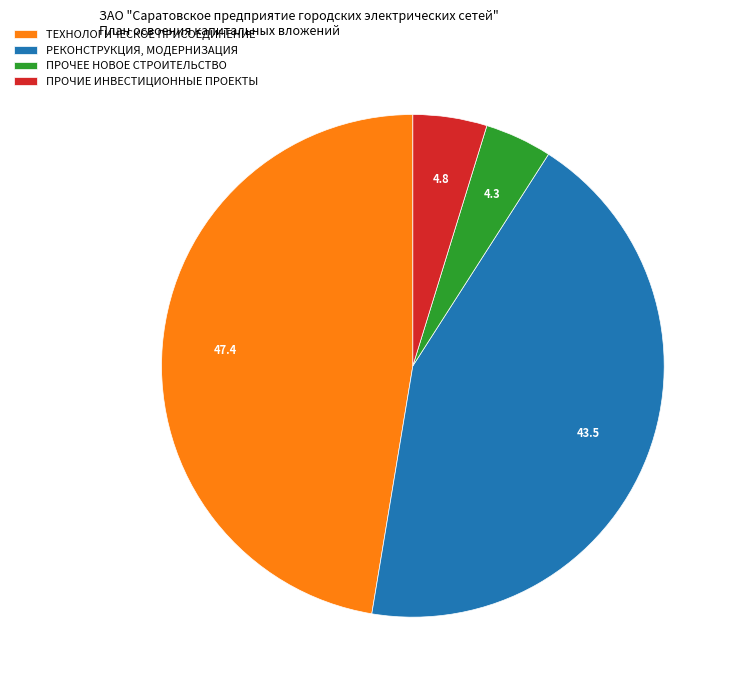

Is there any slice that represents more than half of the pie?

No